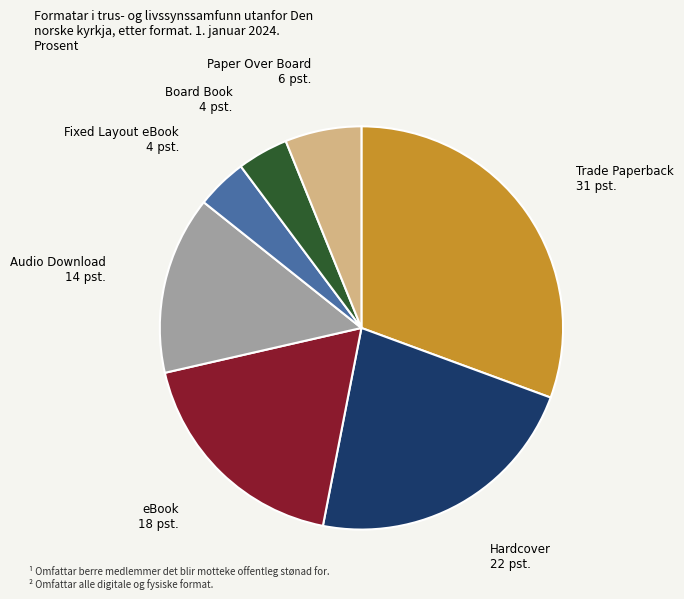

Which slice is the largest?

Trade Paperback